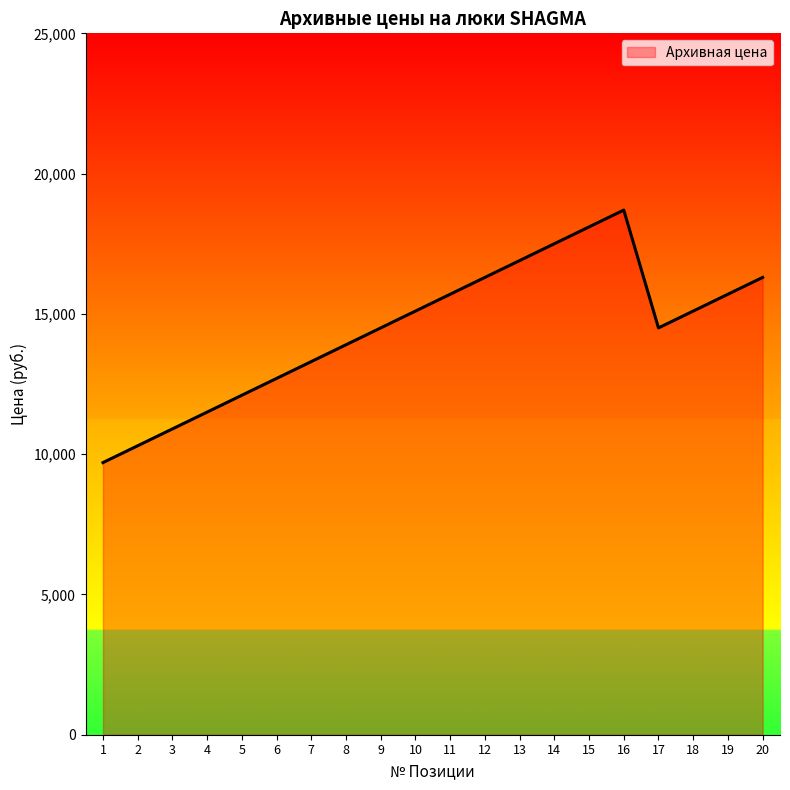

What is the sum of the values at 18 and 3?

26000